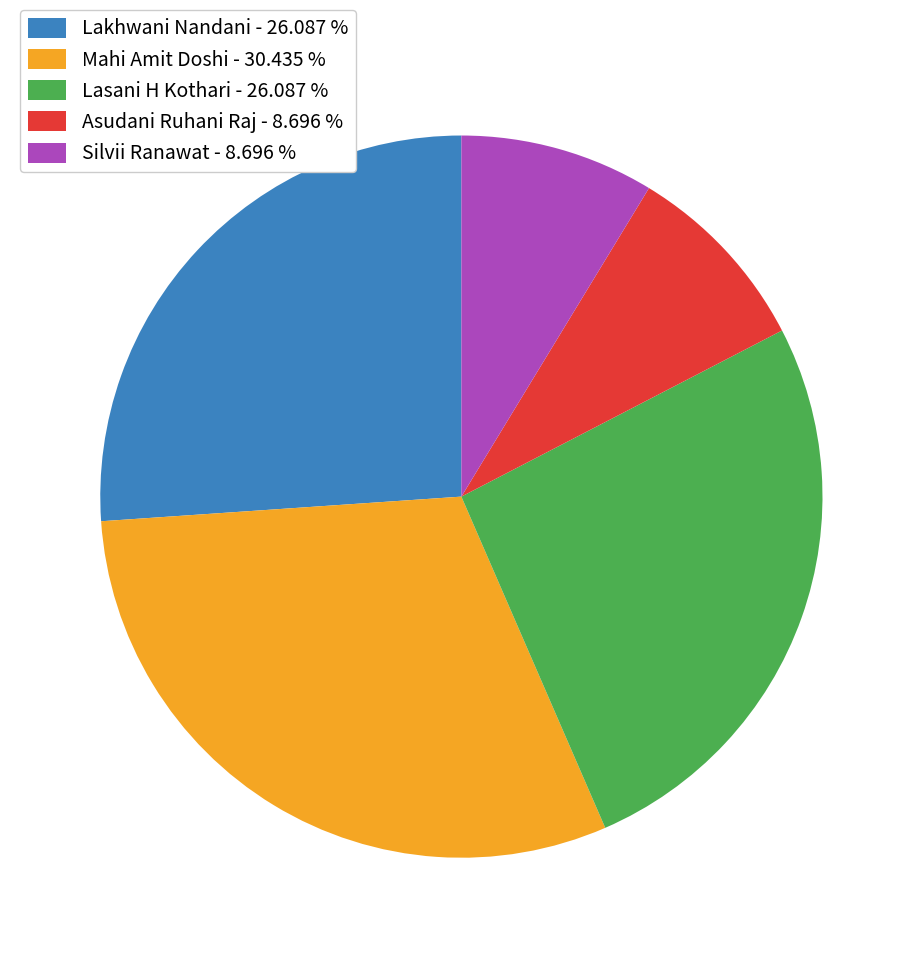

Approximately how many times larger is the value at Mahi Amit Doshi compared to Silvii Ranawat?

3.5